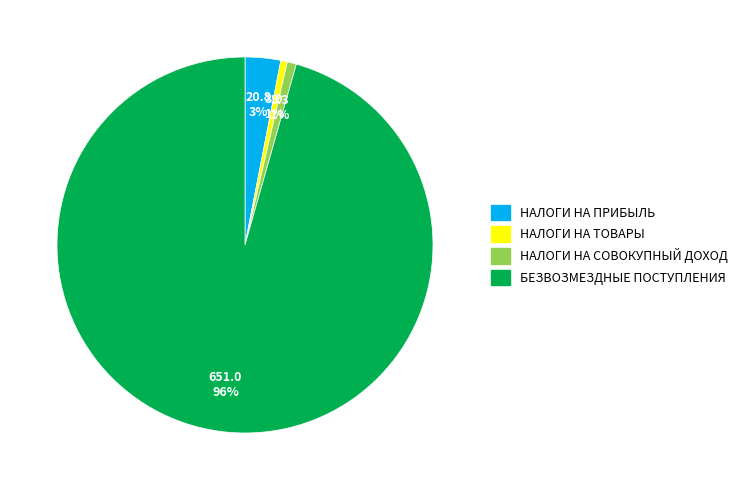

To the nearest percent, what is the average slice percentage?

25%